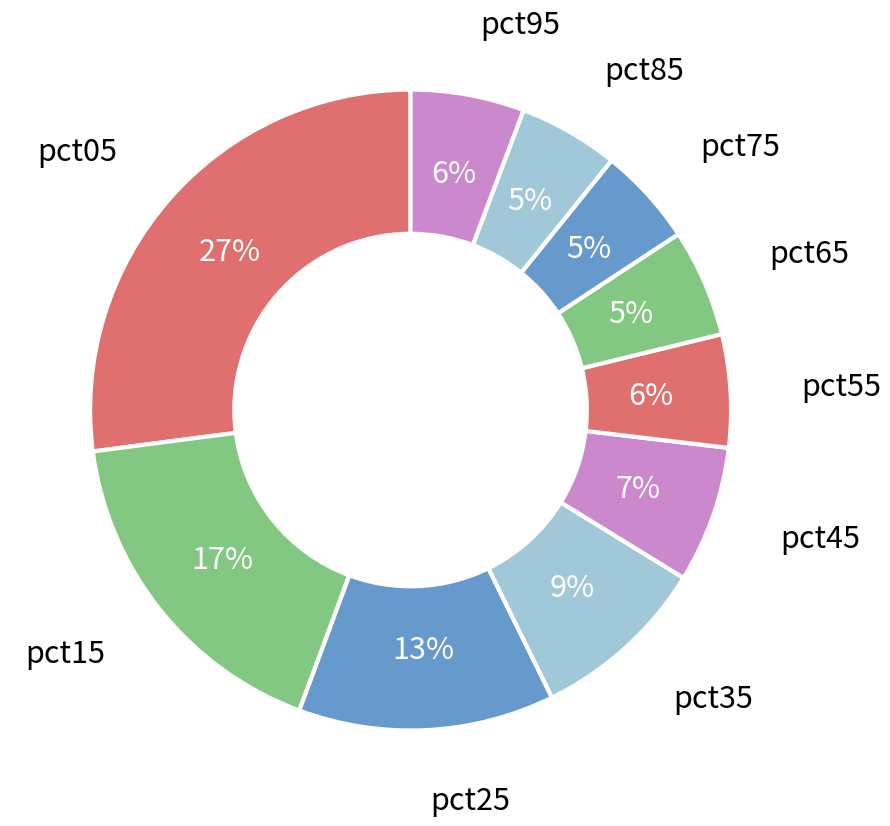

Count the number of slices in the pie.

10